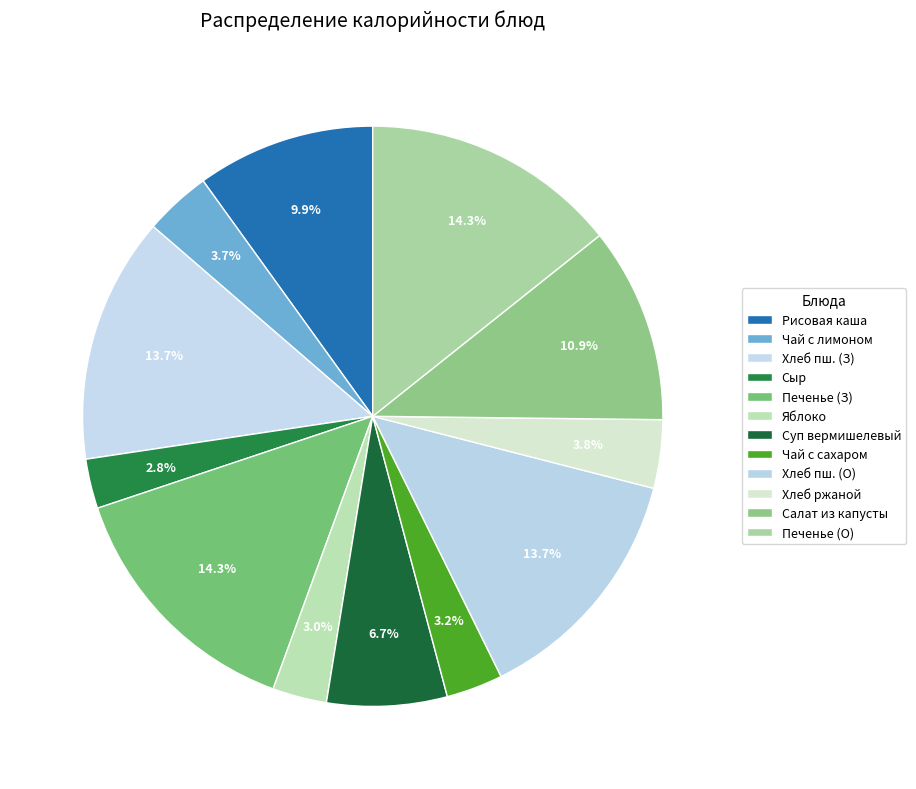

Does Чай с сахаром represent more than half of the total?

No